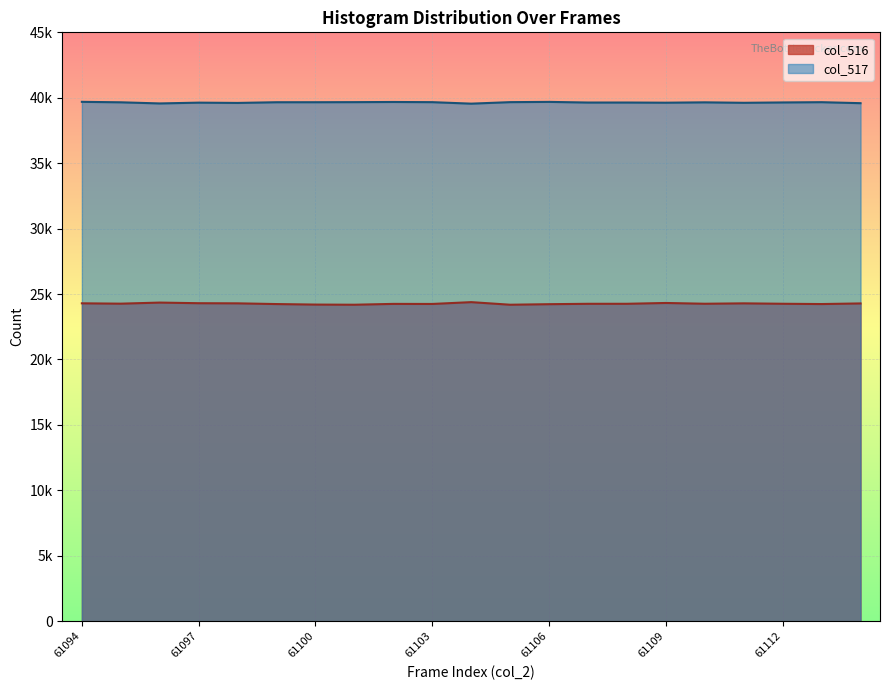

What is the value of the col_517 point at the 10th from the left?

39664